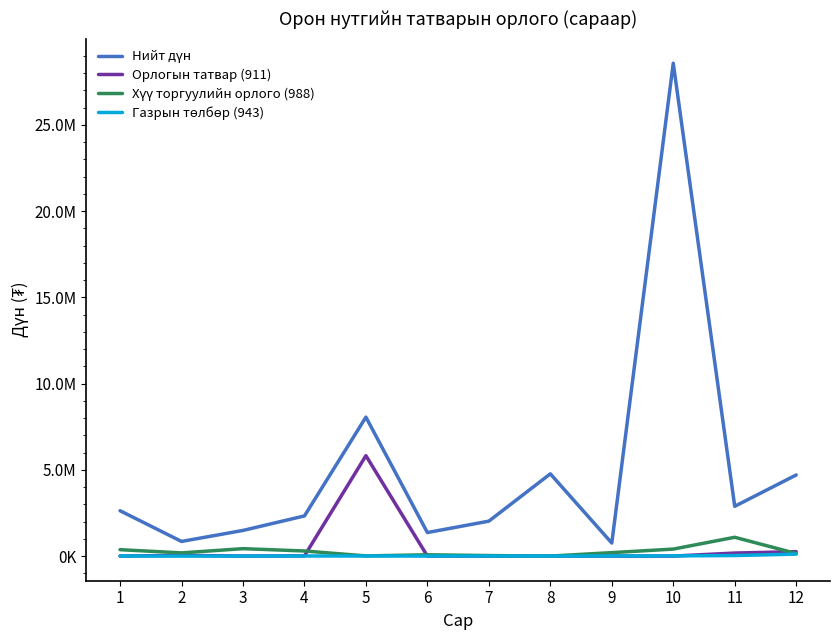

Is it true that Хүү торгуулийн орлого (988) equals 1805005.2 at 11?

False